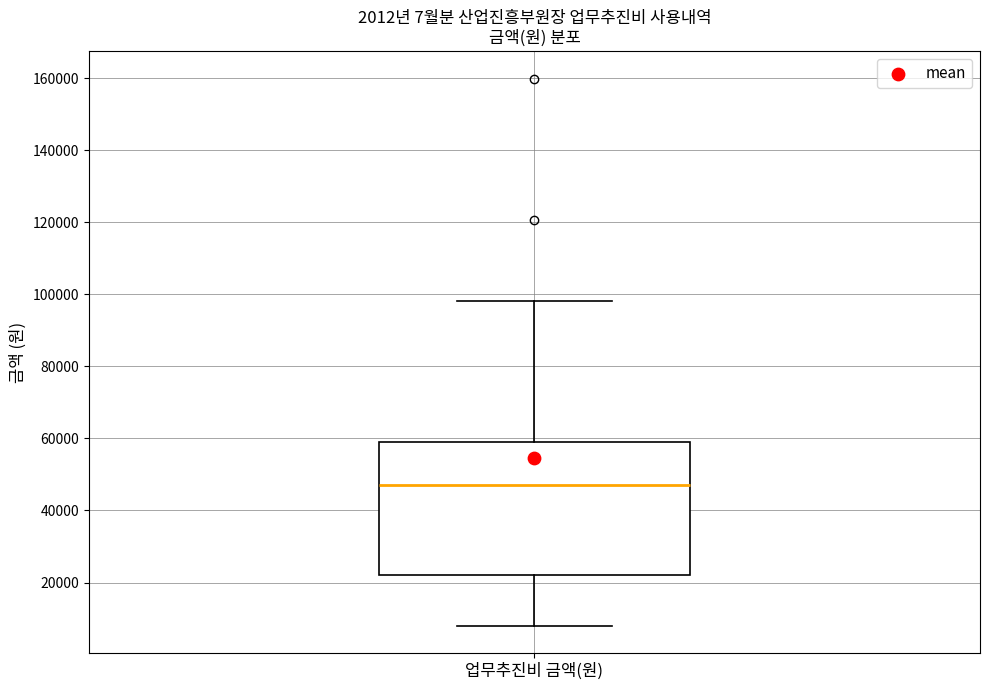

Transcribe this box plot: give where the median line is, the range the box spans, and where the two whiskers end, as read against the y-axis. The values are not printed on the chart, so give them approximately, as read against the axis.

median 48000, box 22000 to 60000, whiskers 8000 to 98000